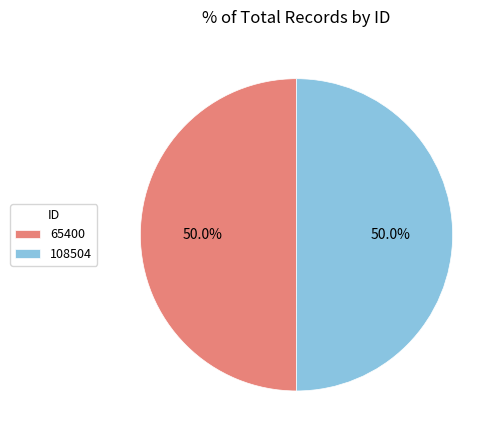

How many slices are in this pie chart?

2